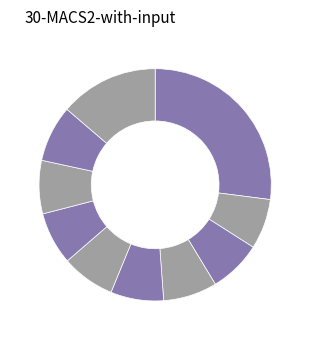

Is there a majority slice in this chart?

No